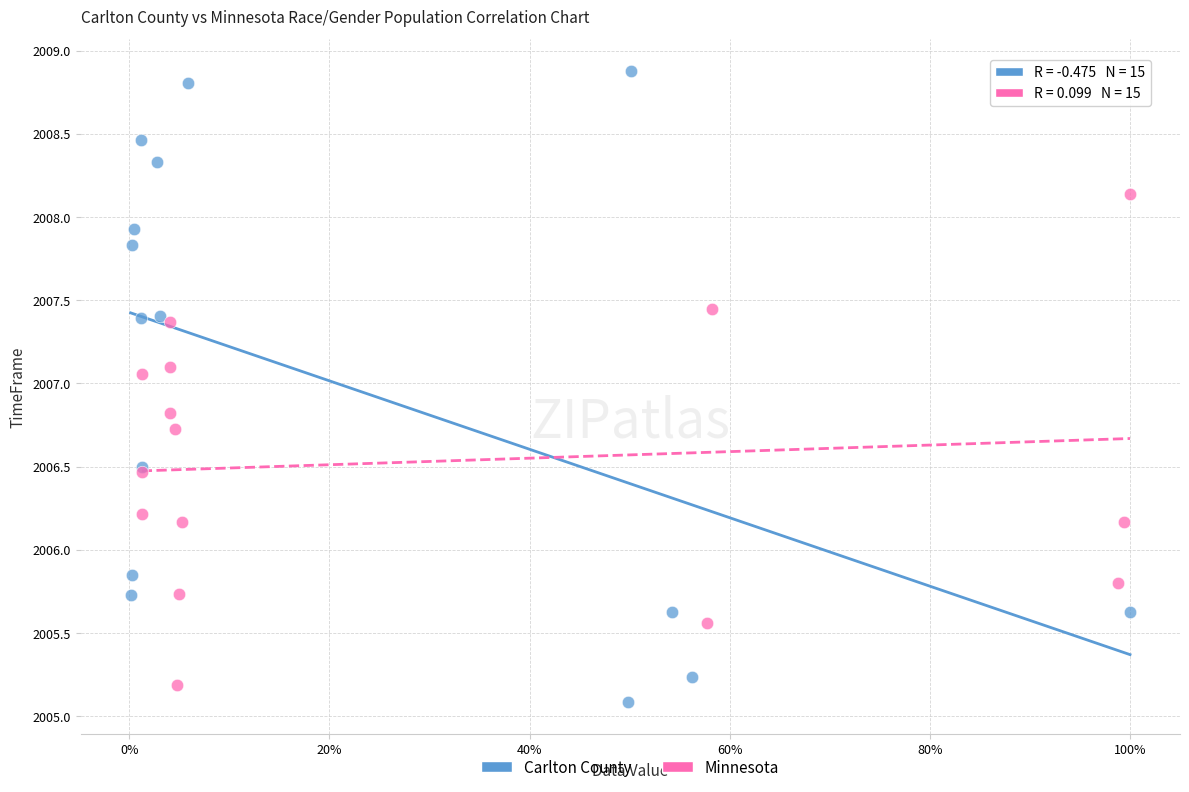

Which series reaches the maximum Y coordinate?

Carlton County